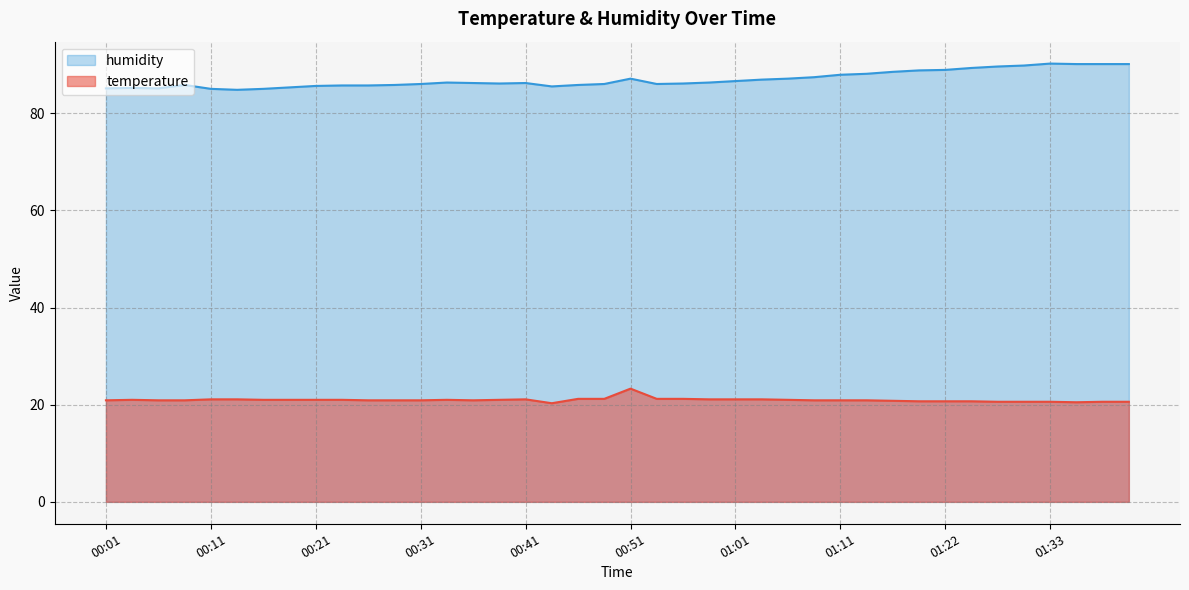

True or false: humidity and temperature intersect in this chart.

False